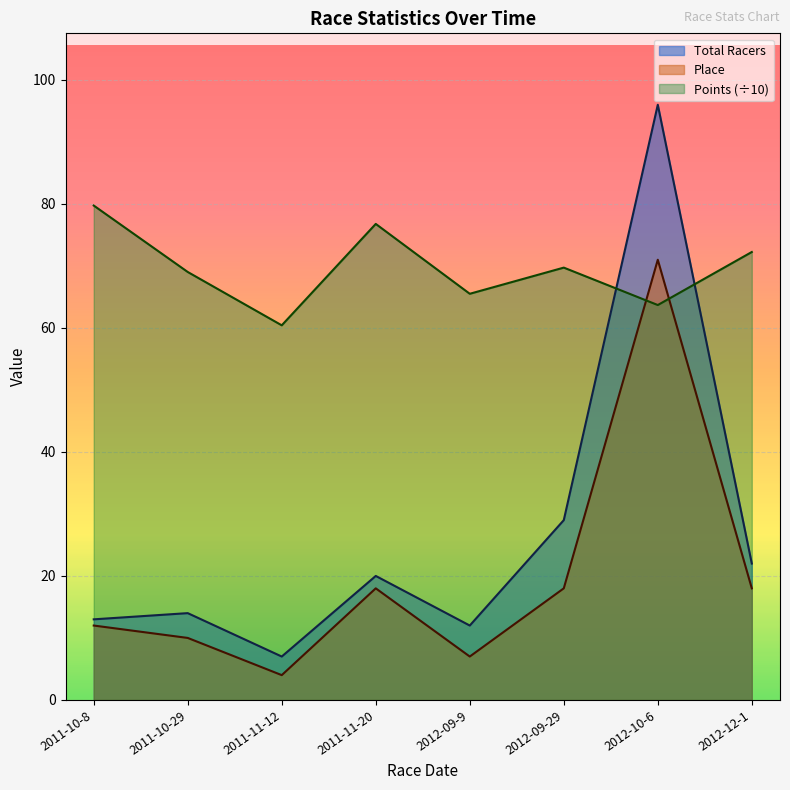

At which label does Points reach its peak?

2011-10-8